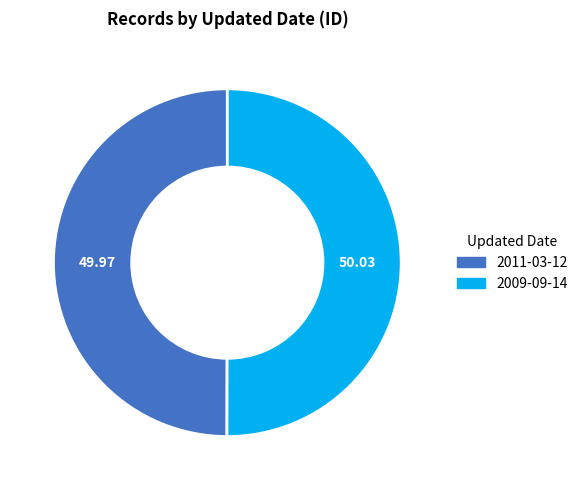

Is the sum of 2009-09-14 and 2011-03-12 greater than half?

Yes